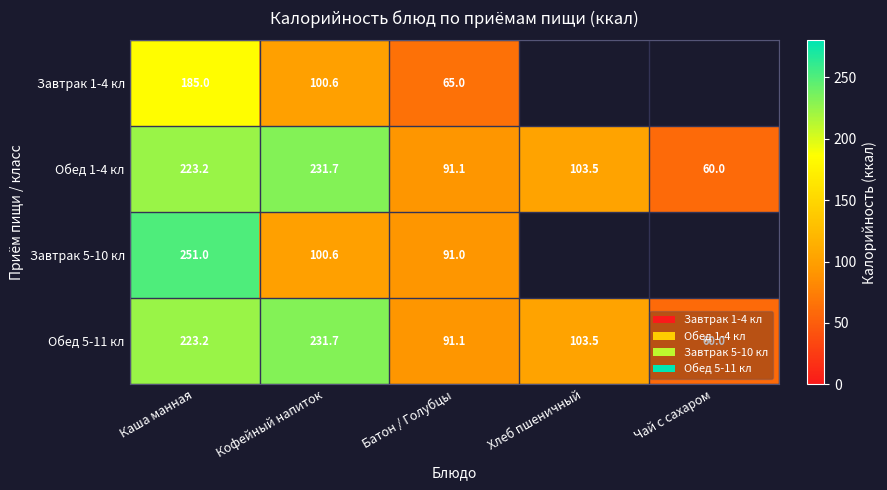

What is the approximate value of Обед 5-11 кл at Каша манная?

223.2